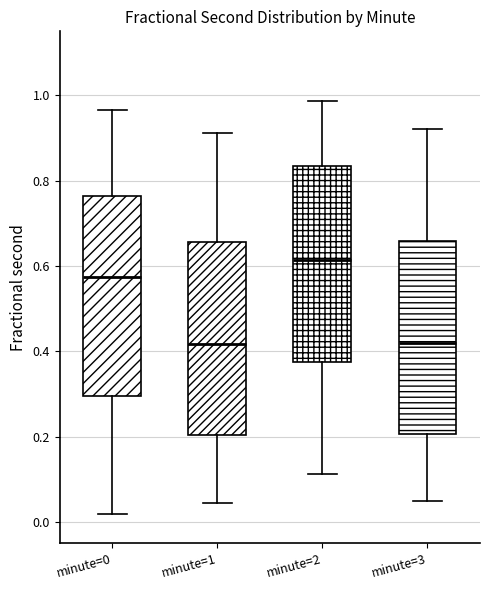

Which box has the highest median line?

minute=2